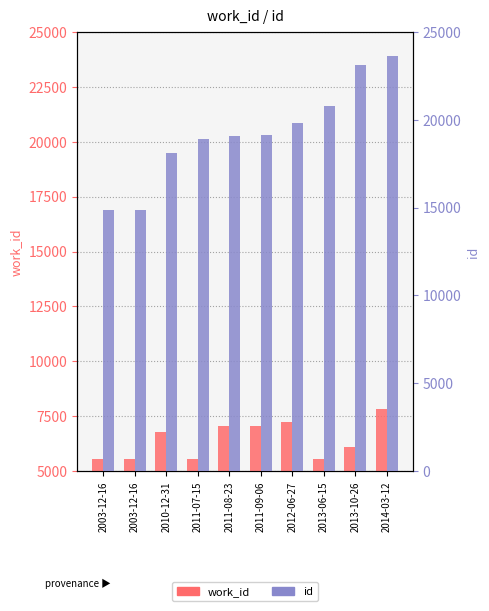

What is the sum of all work_id values?

64399